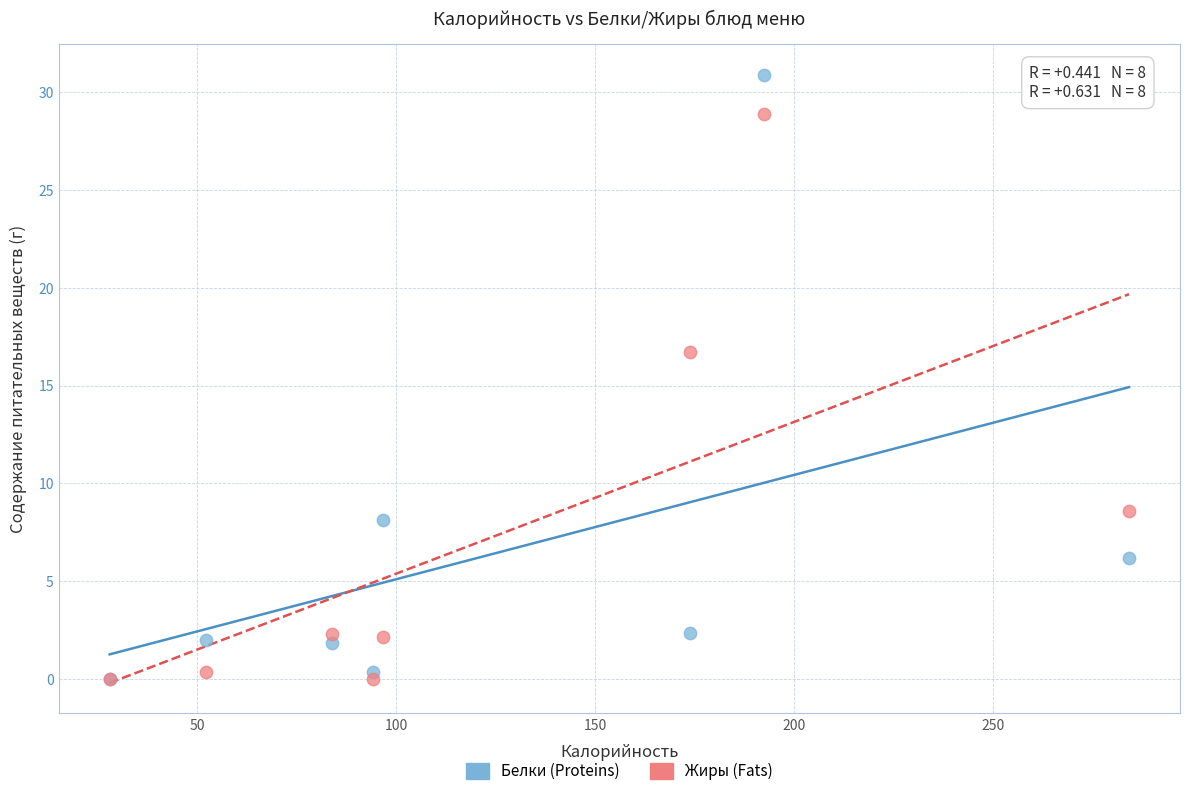

Which series reaches the maximum Y coordinate?

Белки (Proteins)